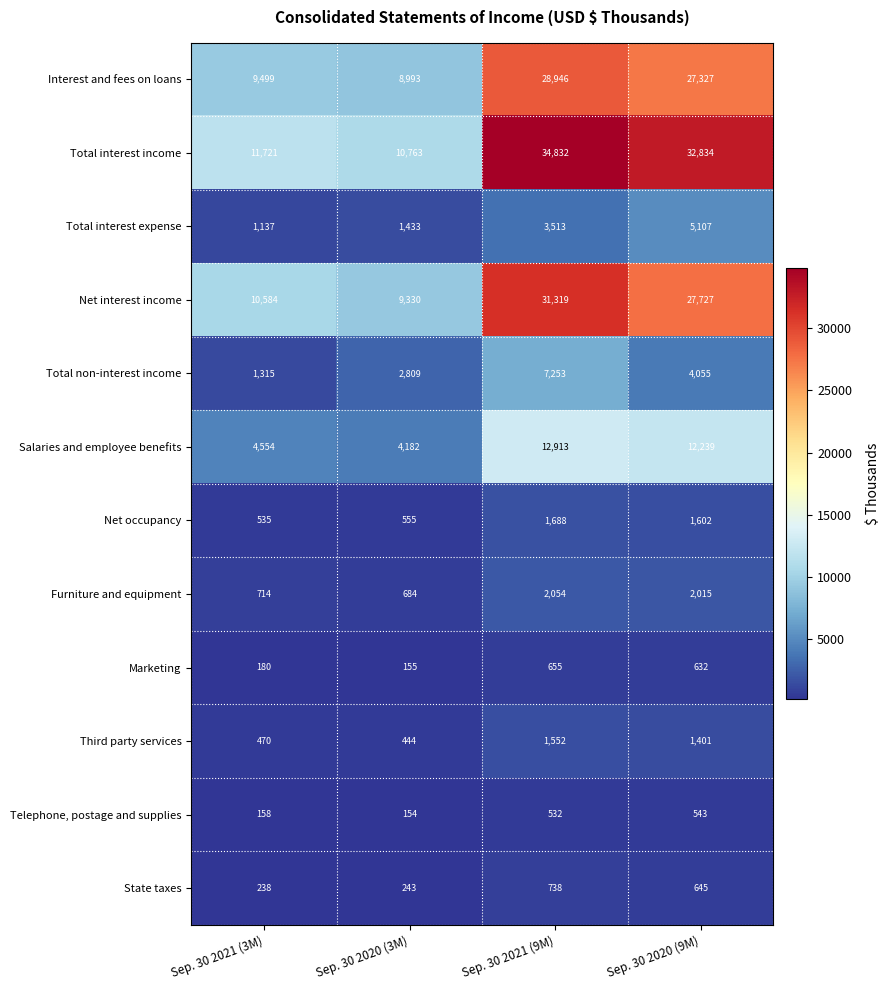

What is the spread (max minus min) of values at Sep. 30 2020 (3M)?

10609